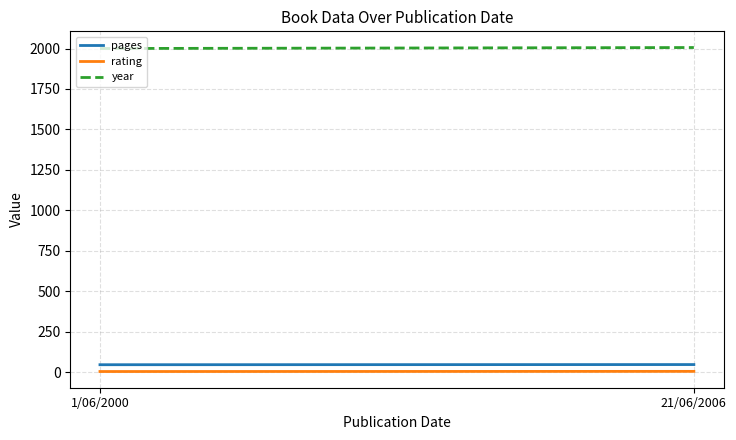

What is the value of the year point at the 1st from the left?

2000